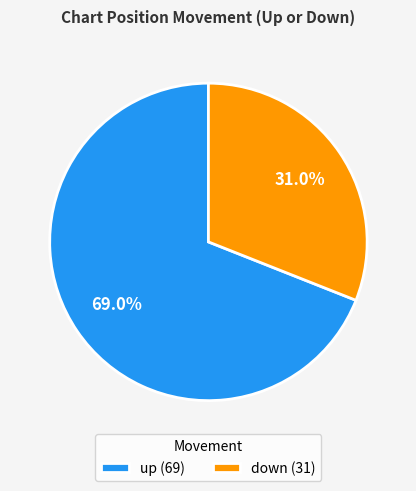

Between down and up, which is larger?

up